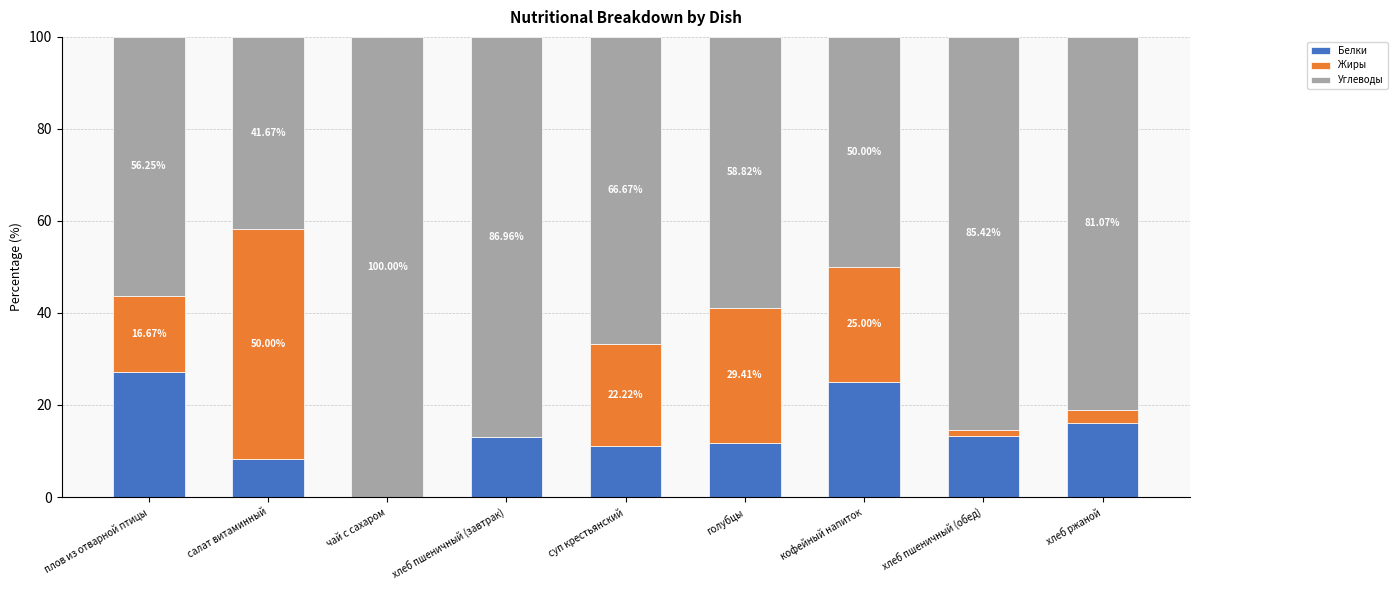

What is the sum of the Белки values at хлеб пшеничный (обед) and хлеб пшеничный (завтрак)?

26.2